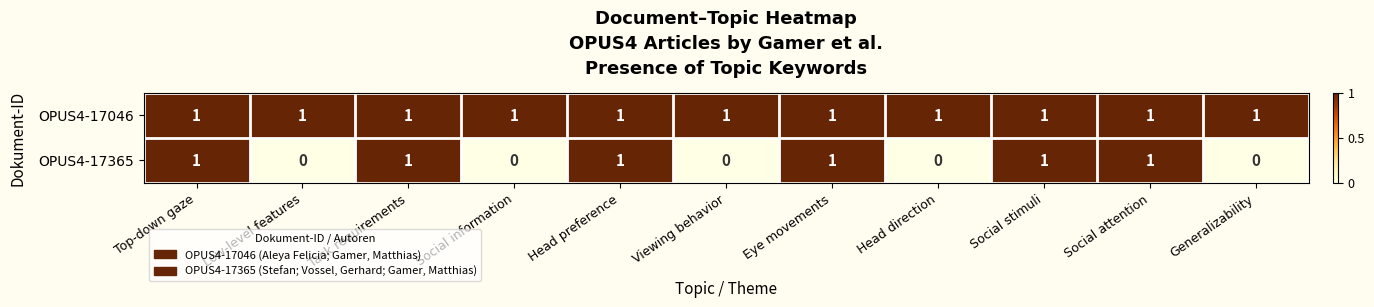

What is the sum of all OPUS4-17046 values?

11